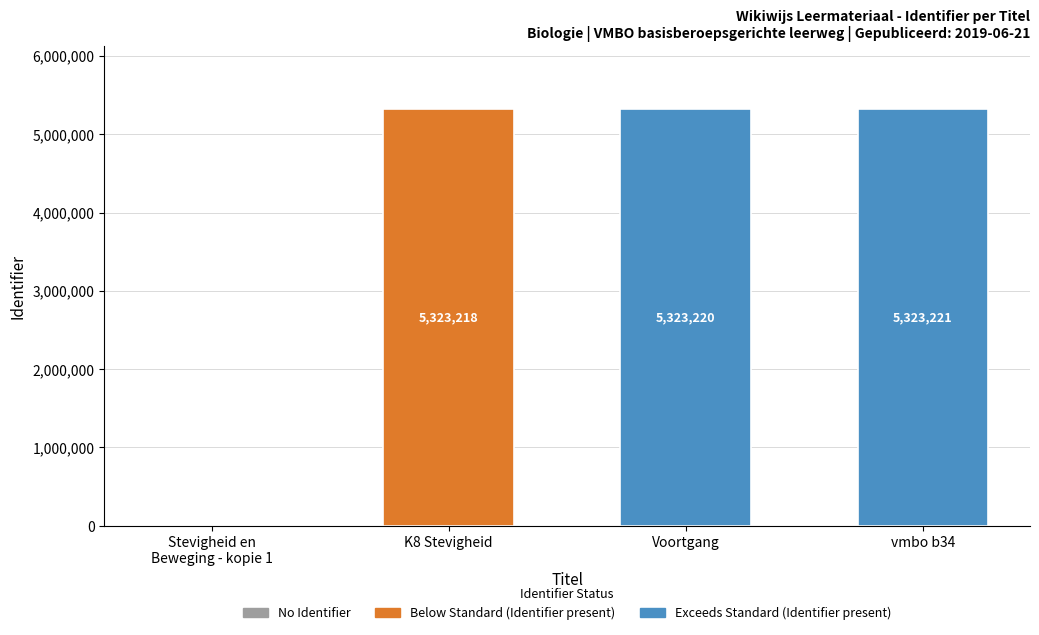

What is the sum of all values?

15969659